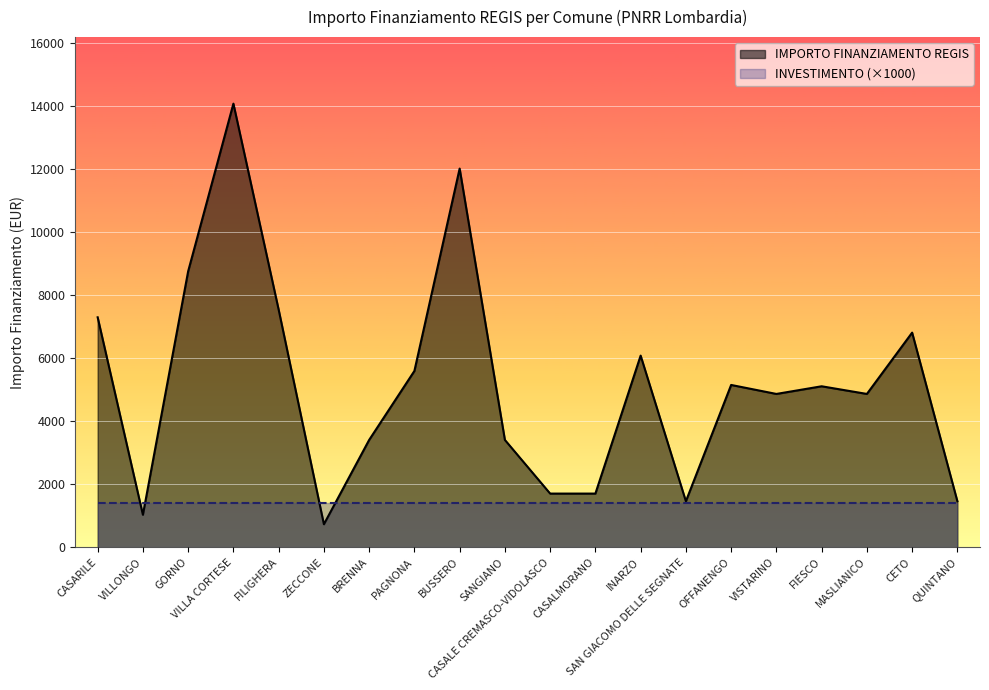

The value at CETO is 6804. True or false?

True